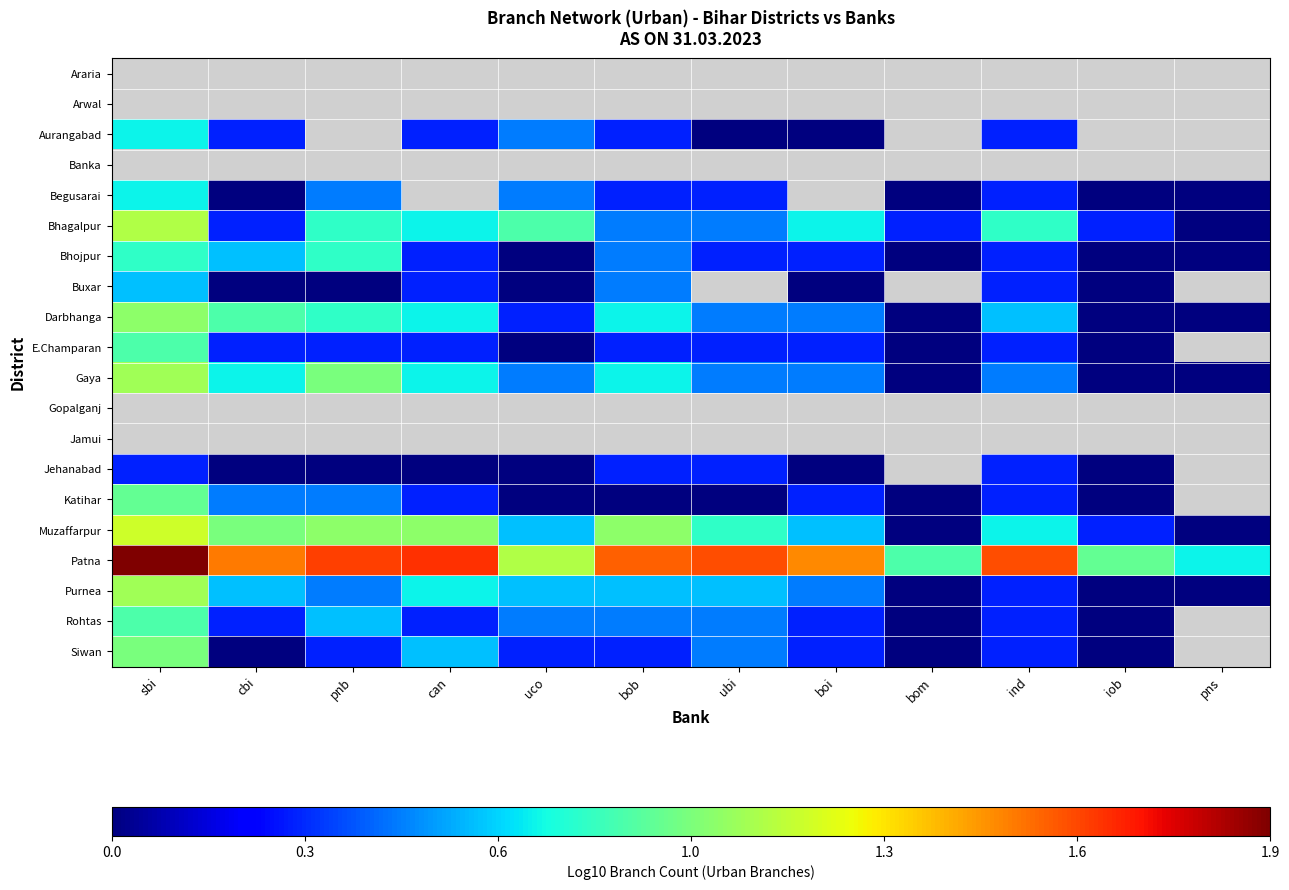

At which category does the chart reach its minimum across all series?

ubi